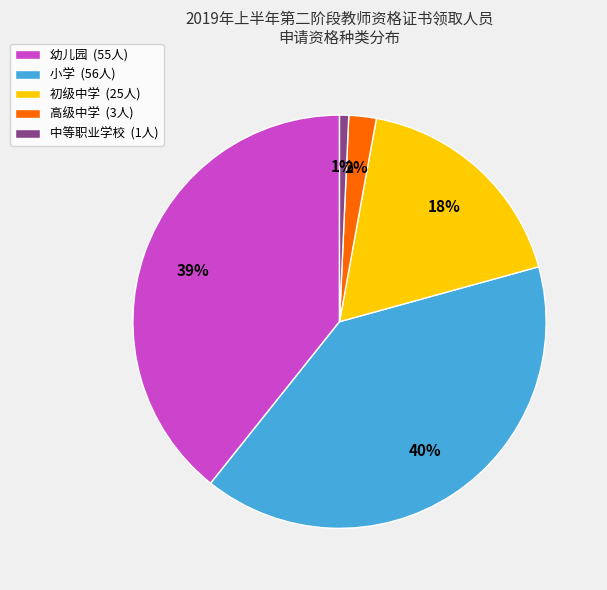

To the nearest percent, what is the average slice percentage?

20%